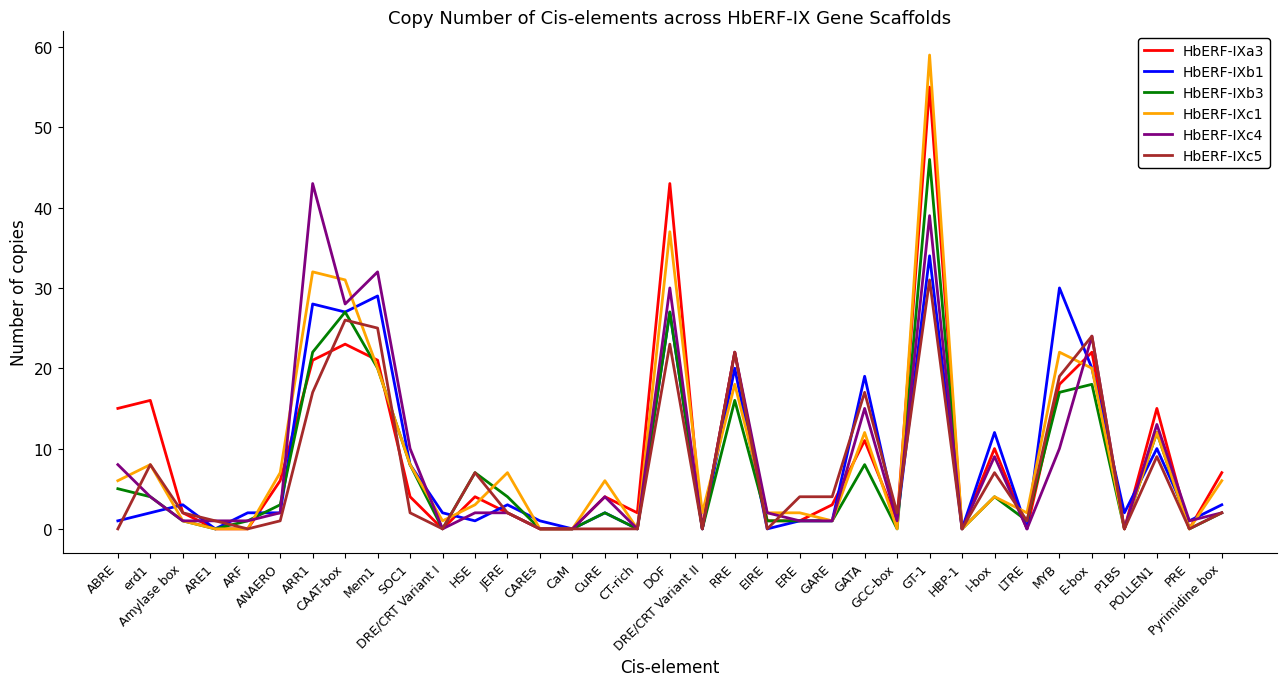

Rank the series by their maximum value, from highest to lowest.

HbERF-IXc1, HbERF-IXa3, HbERF-IXb3, HbERF-IXc4, HbERF-IXb1, HbERF-IXc5